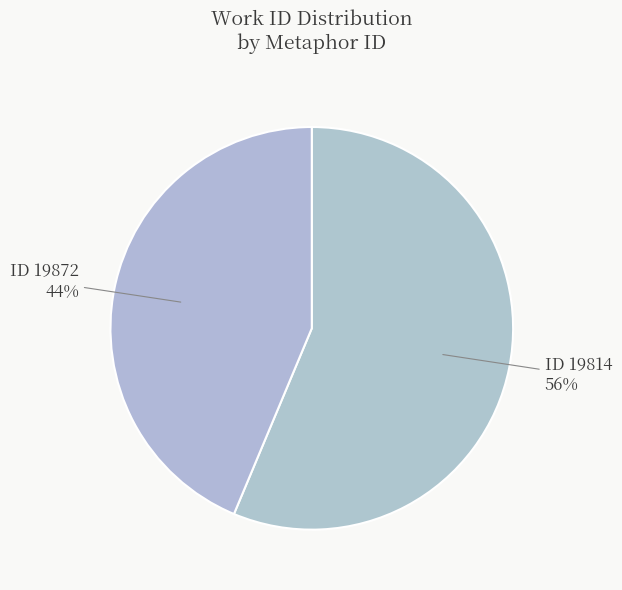

Which slice is the smallest?

ID 19872